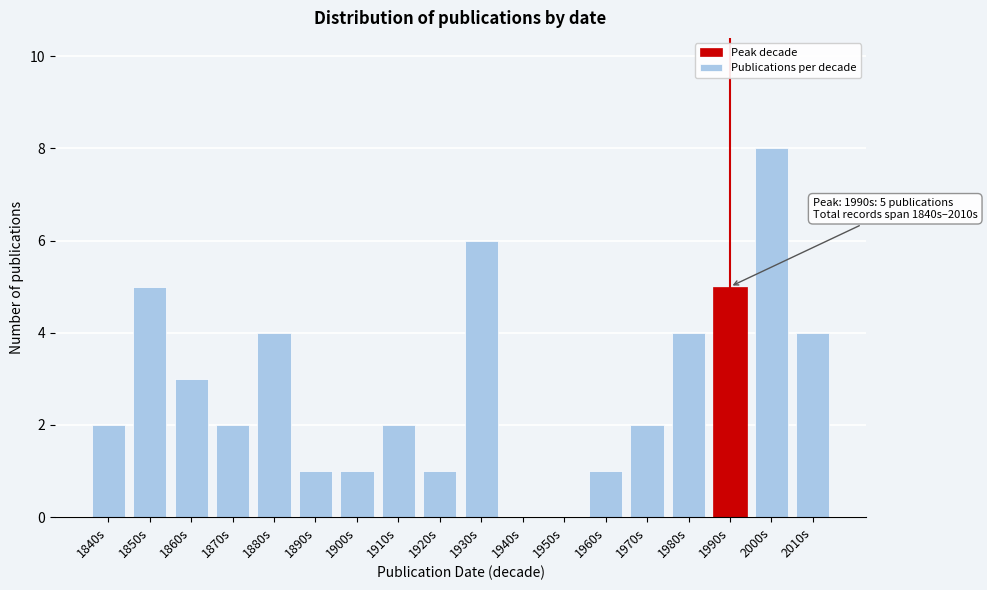

Reading left to right, transcribe all the data shown in this chart.

1840s=2	1850s=5	1860s=3	1870s=2	1880s=4	1890s=1	1900s=1	1910s=2	1920s=1	1930s=6	1940s=0	1950s=0	1960s=1	1970s=2	1980s=4	1990s=5	2000s=8	2010s=4